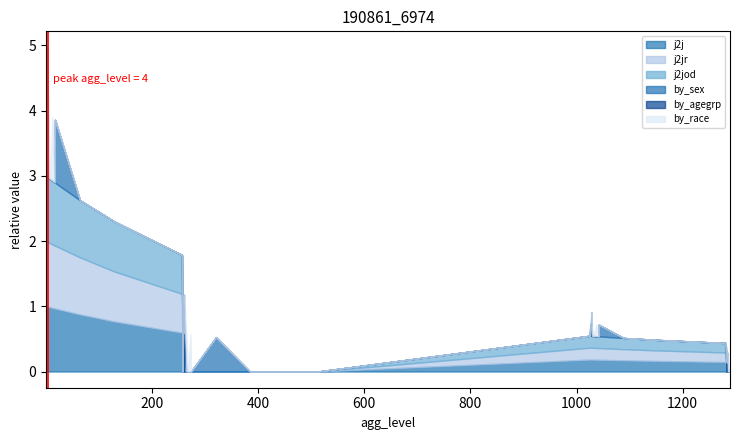

What is the sum of all j2j values?

24